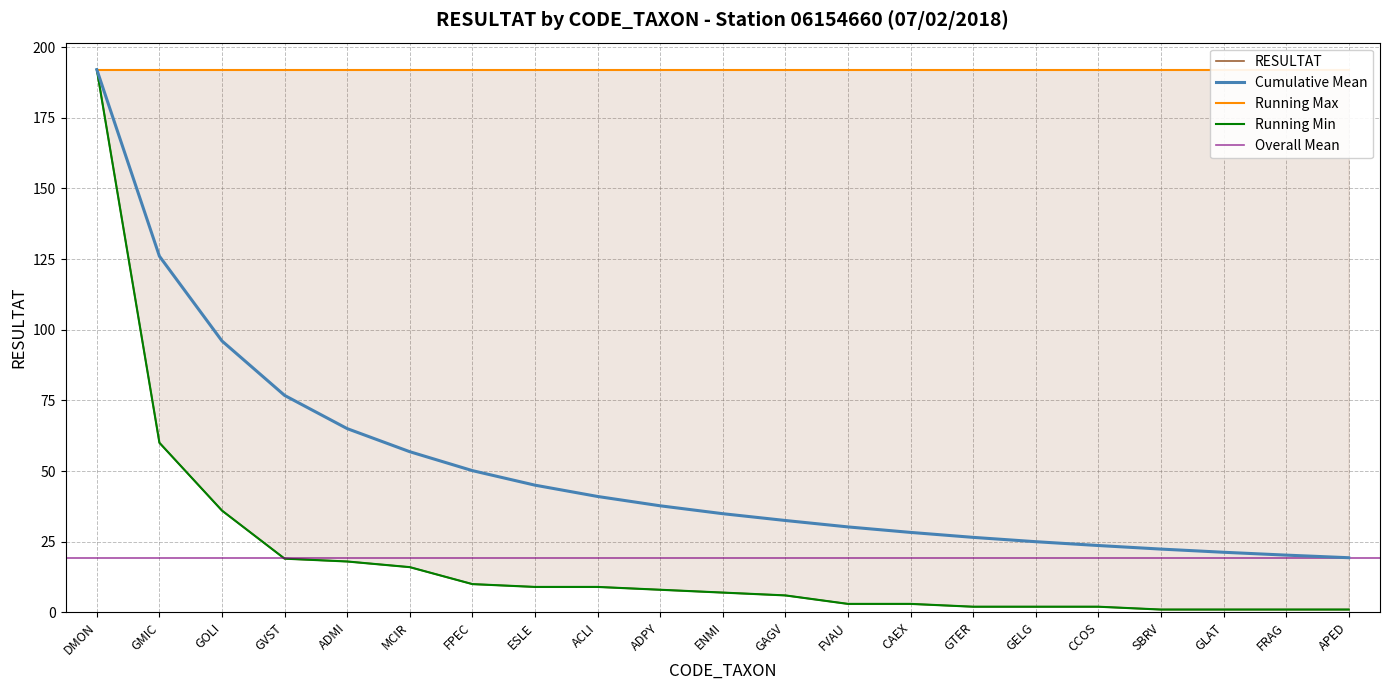

True or false: the data shows 1 at GELG.

False